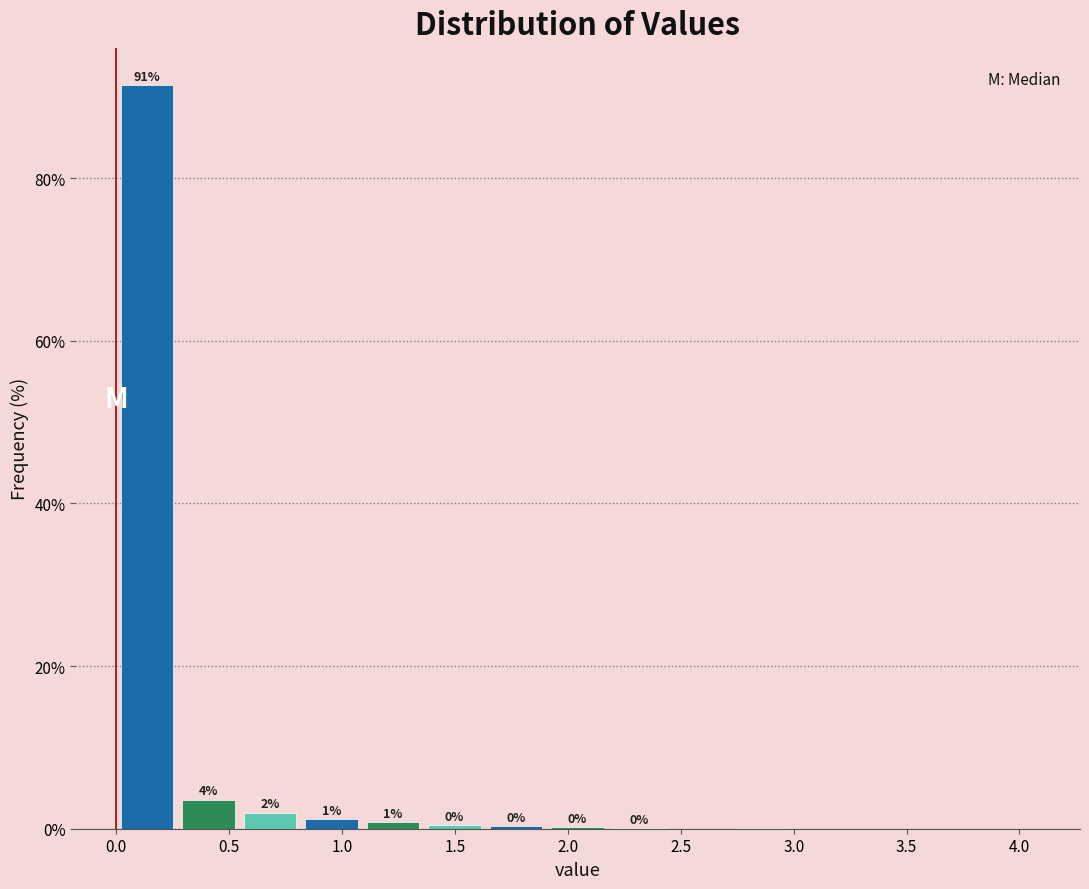

Over which range of the x-axis is the bar tallest?

0.00 to 0.25